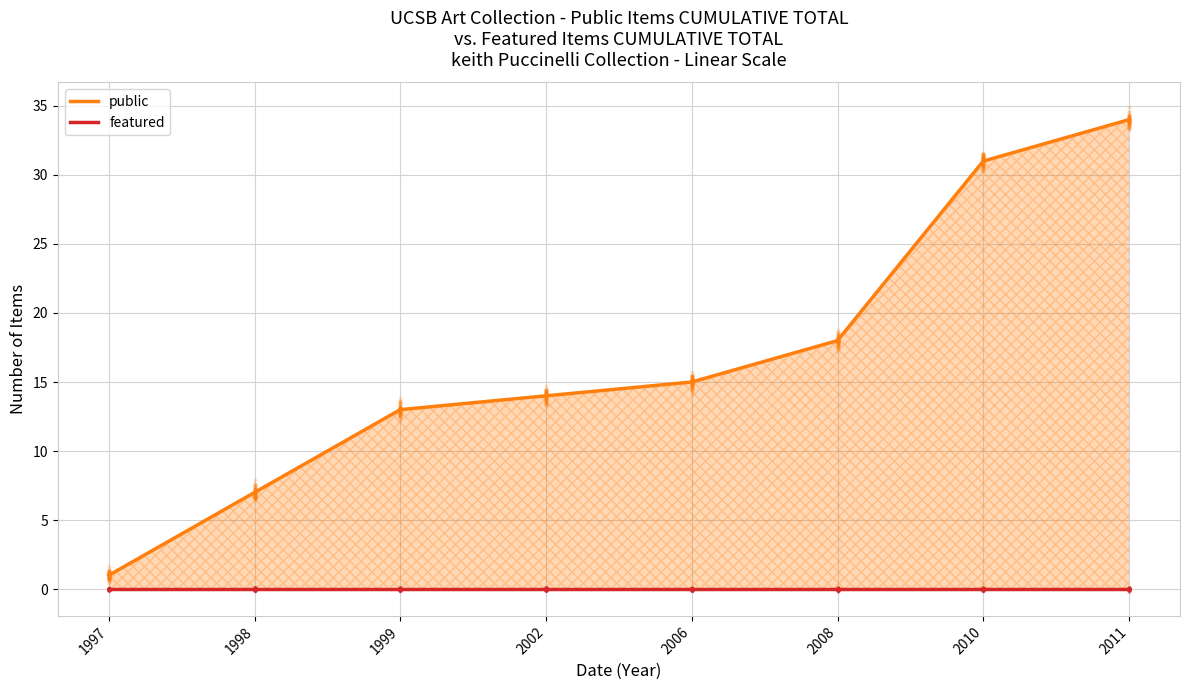

Which series has the widest spread of Y values?

public